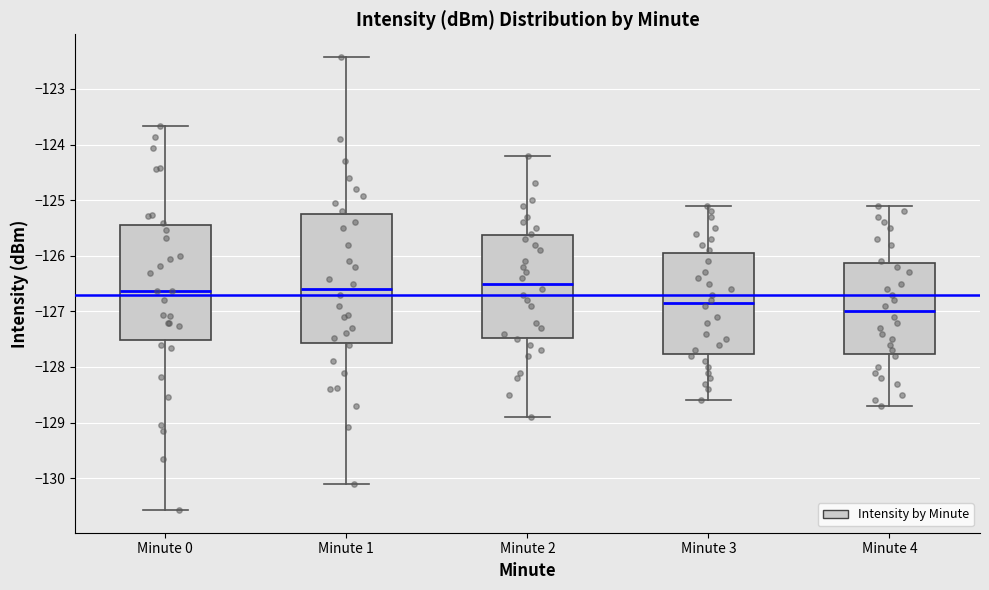

Comparing the boxes themselves (not the whiskers), which one is the tallest?

Minute 1